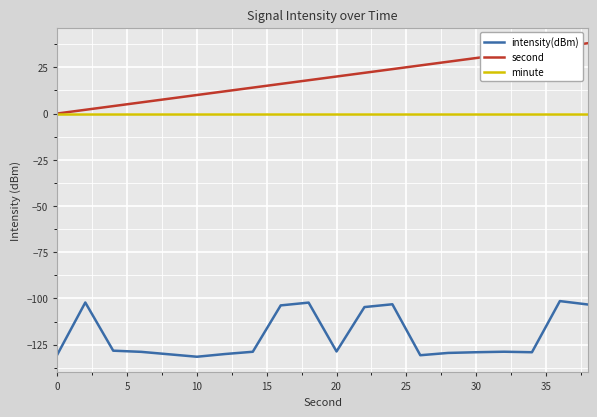

List the series in order of their peak value, highest first.

second, minute, intensity(dBm)